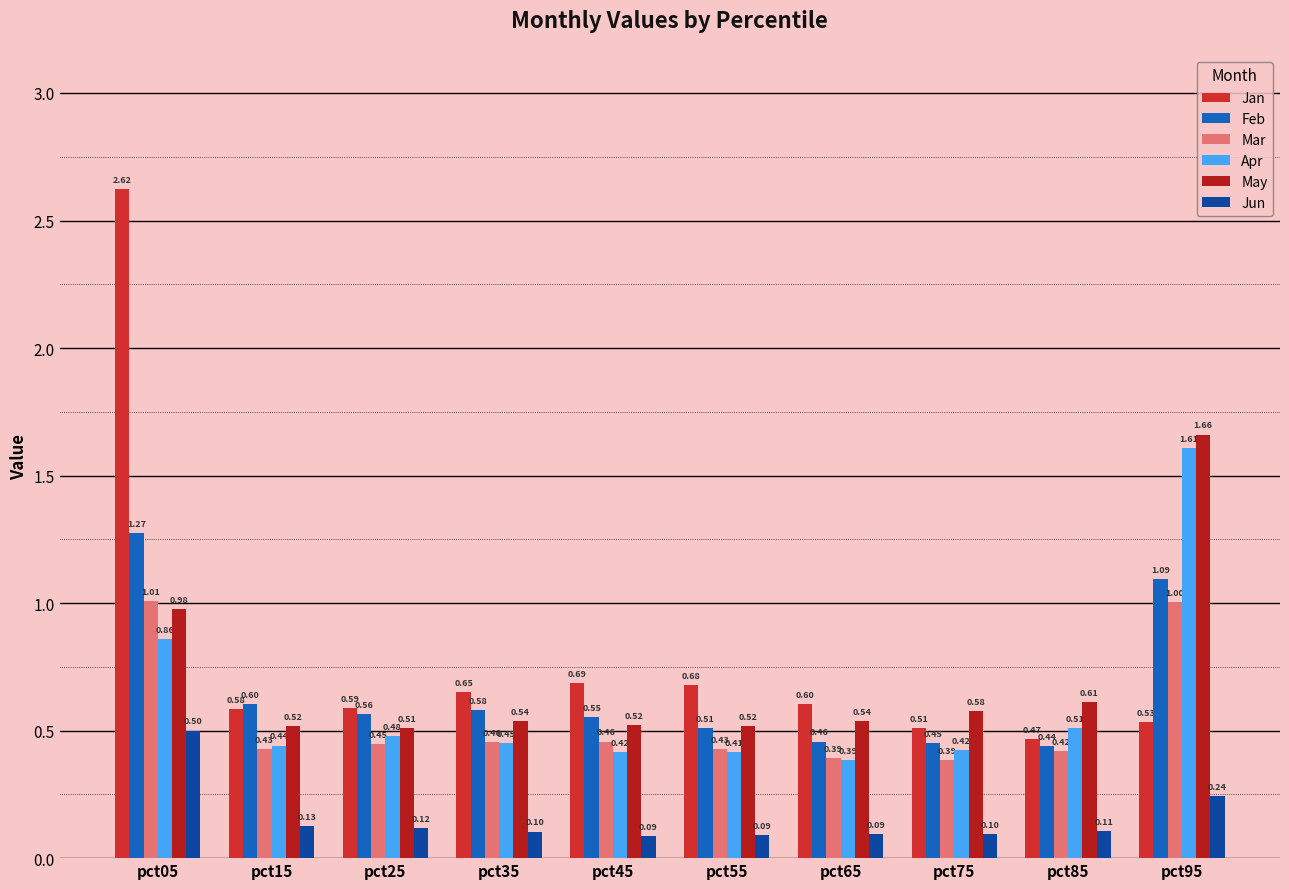

Is it true that May equals 0.1 at pct45?

False